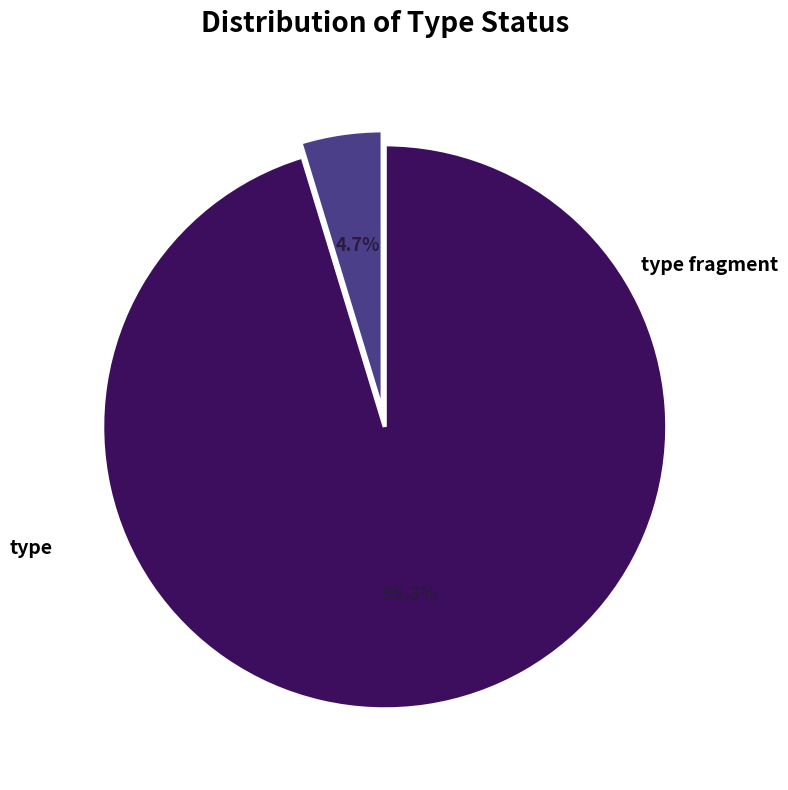

How many slices are in this pie chart?

2